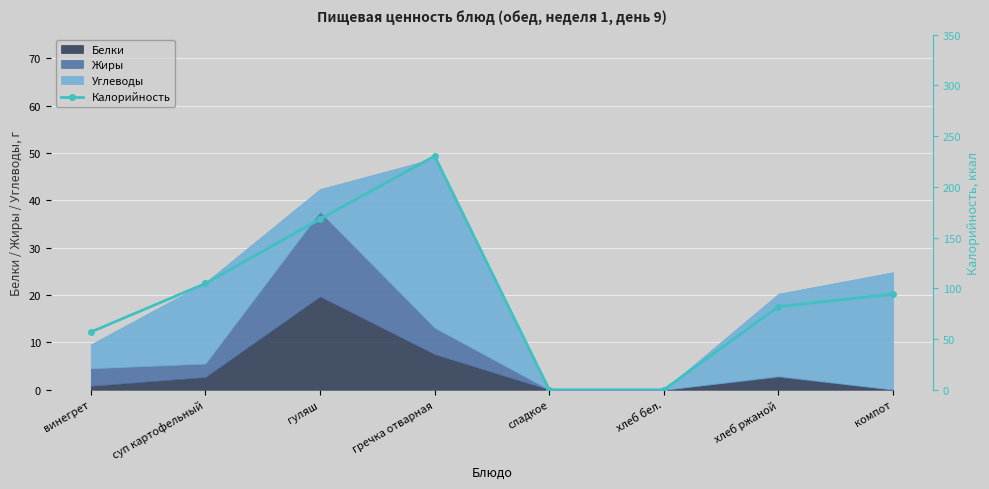

Reading left to right, extract all data points from this chart.

винегрет=56.9	суп картофельный=104.8	гуляш=168.2	гречка отварная=230.4	сладкое=0.0	хлеб бел.=0.0	хлеб ржаной=82.0	компот=94.2